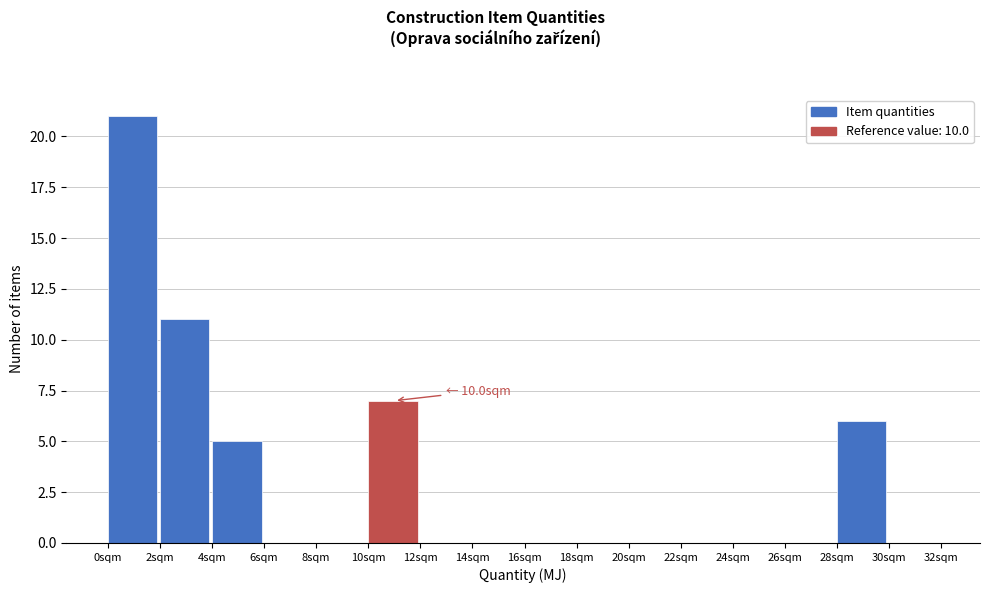

Over which range of the x-axis is the bar tallest?

0 to 2